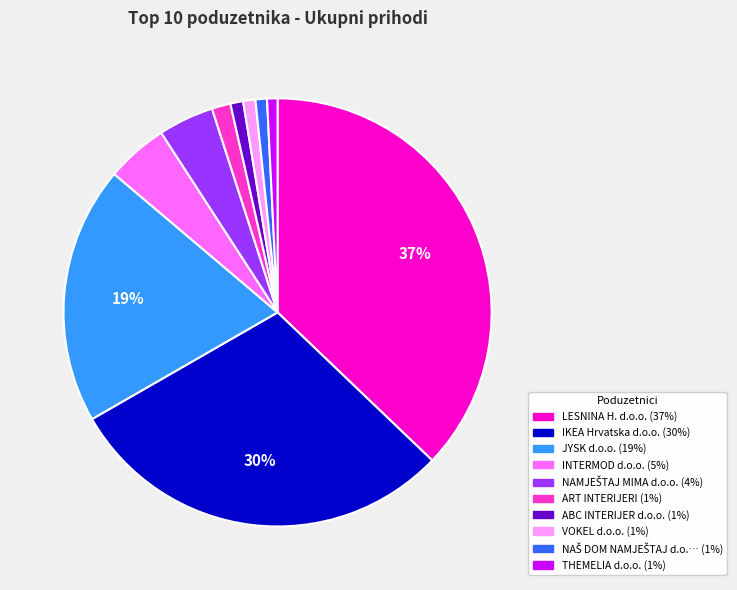

Count the number of slices in the pie.

10